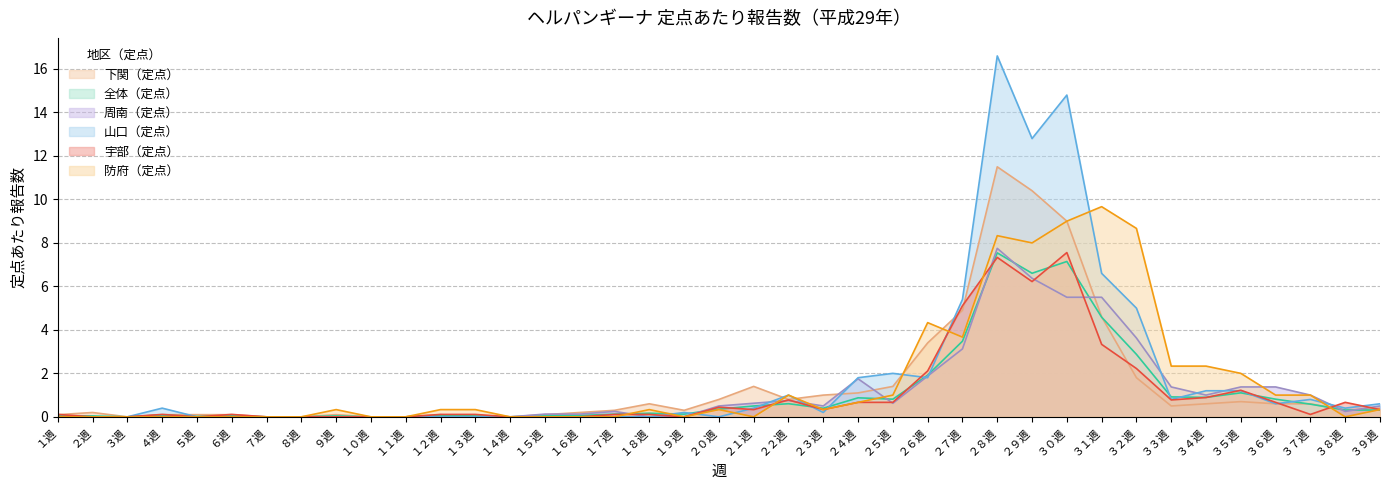

Between which two adjacent categories do 全体（定点） and 下関（定点） first intersect?

１２週 and １３週